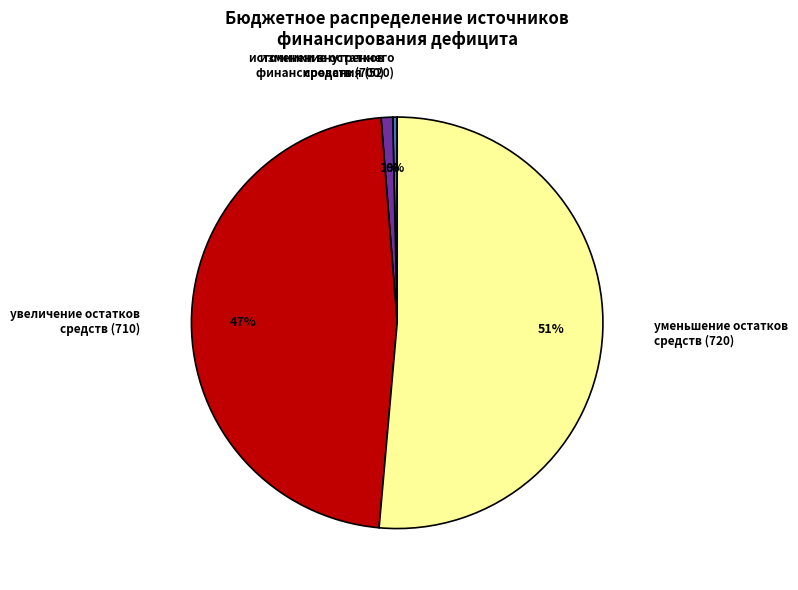

The уменьшение остатков средств (720) slice represents 51% of the pie. True or false?

True